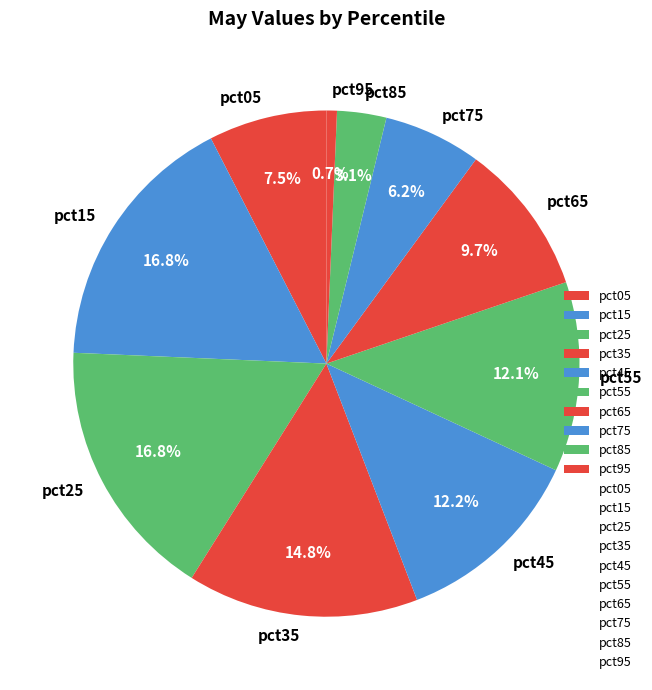

What percentage is the pct35 slice, to the nearest percent?

15%